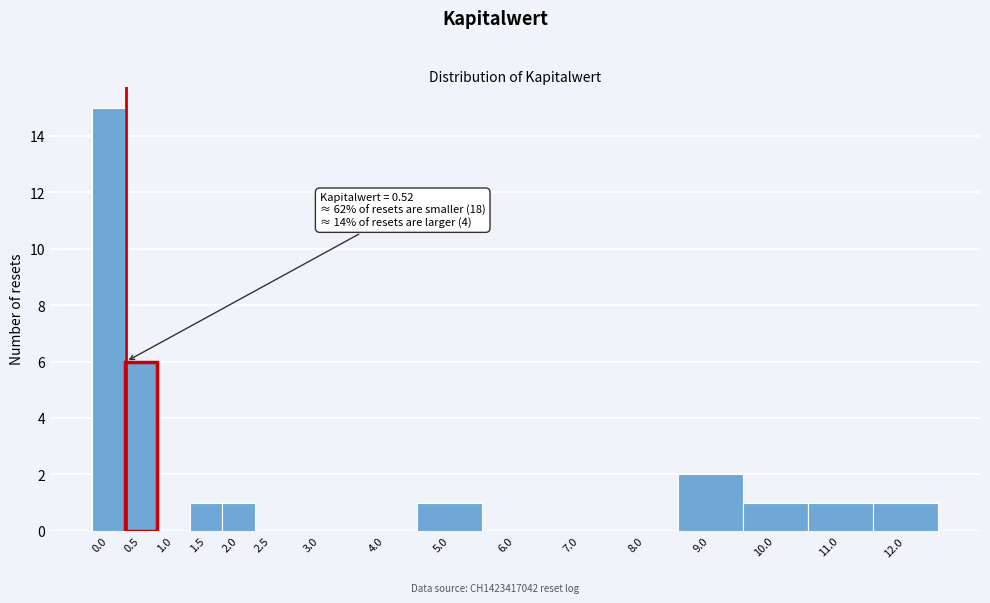

Reading left to right, transcribe all the data shown in this chart.

0.0=15	0.5=6	1.0=0	1.5=1	2.0=1	2.5=0	3.0=0	4.0=0	5.0=1	6.0=0	7.0=0	8.0=0	9.0=2	10.0=1	11.0=1	12.0=1